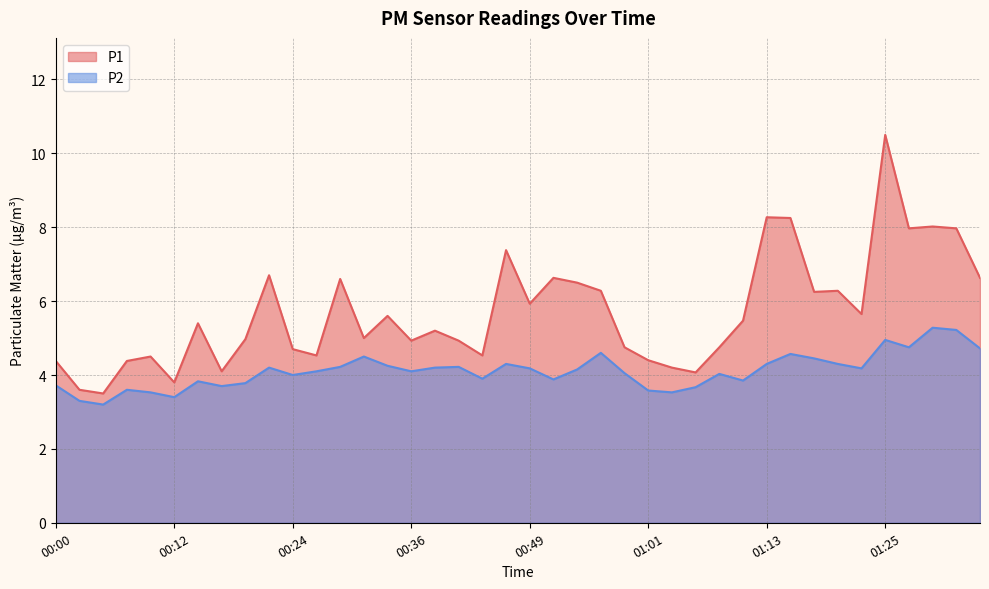

True or false: P1 and P2 intersect in this chart.

False